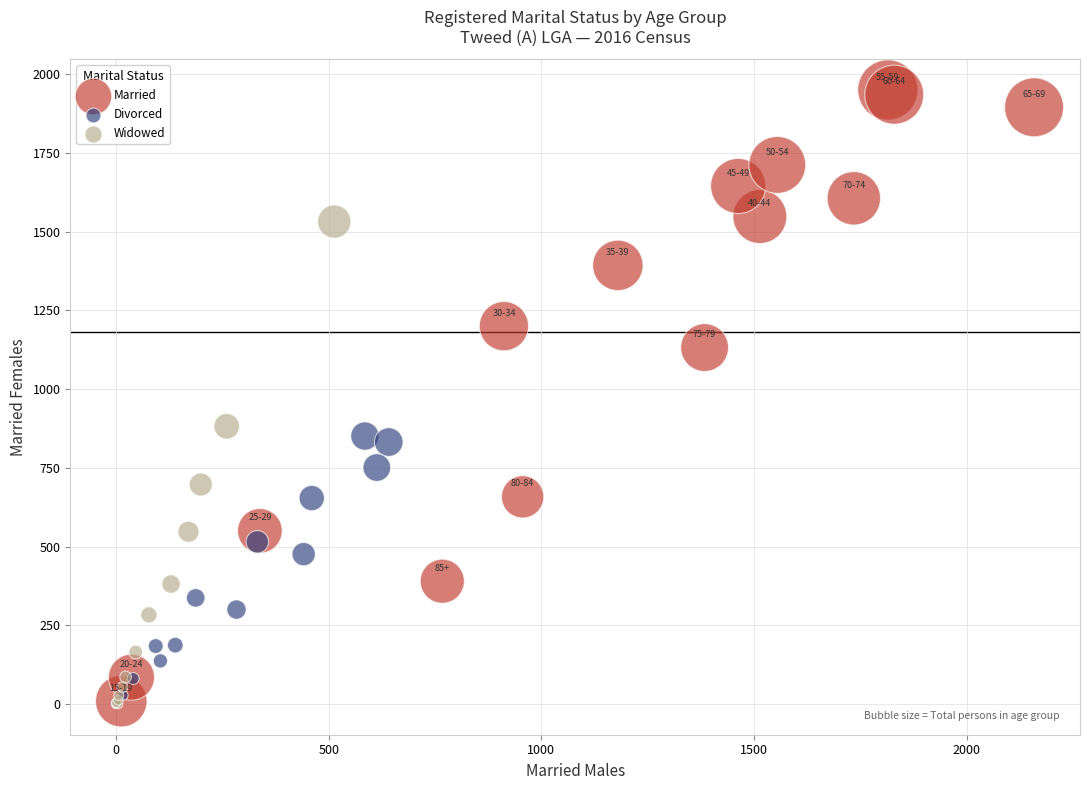

Which series has the largest Y range (max minus min)?

Married